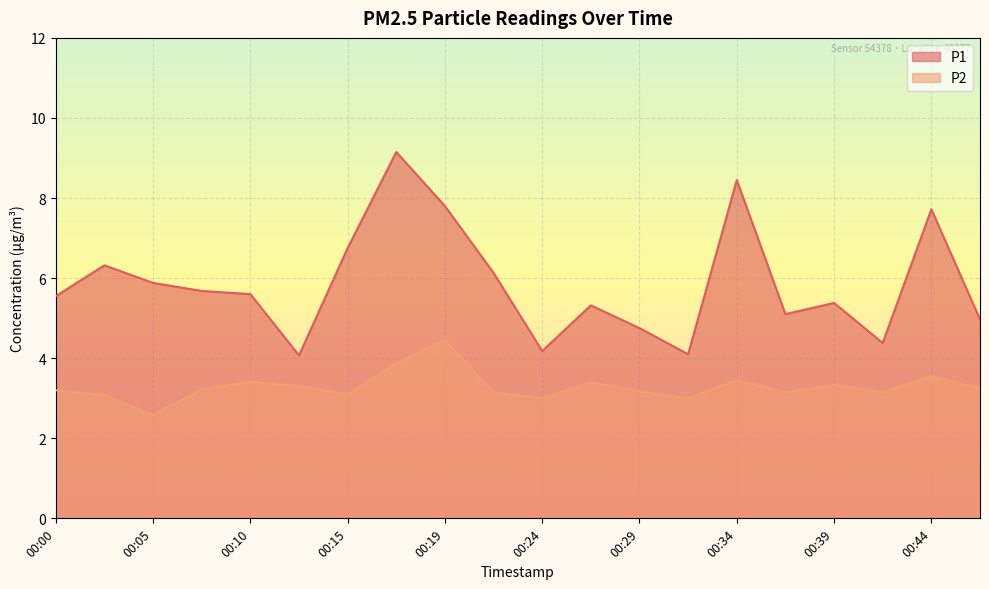

How many lines are shown in the chart?

2